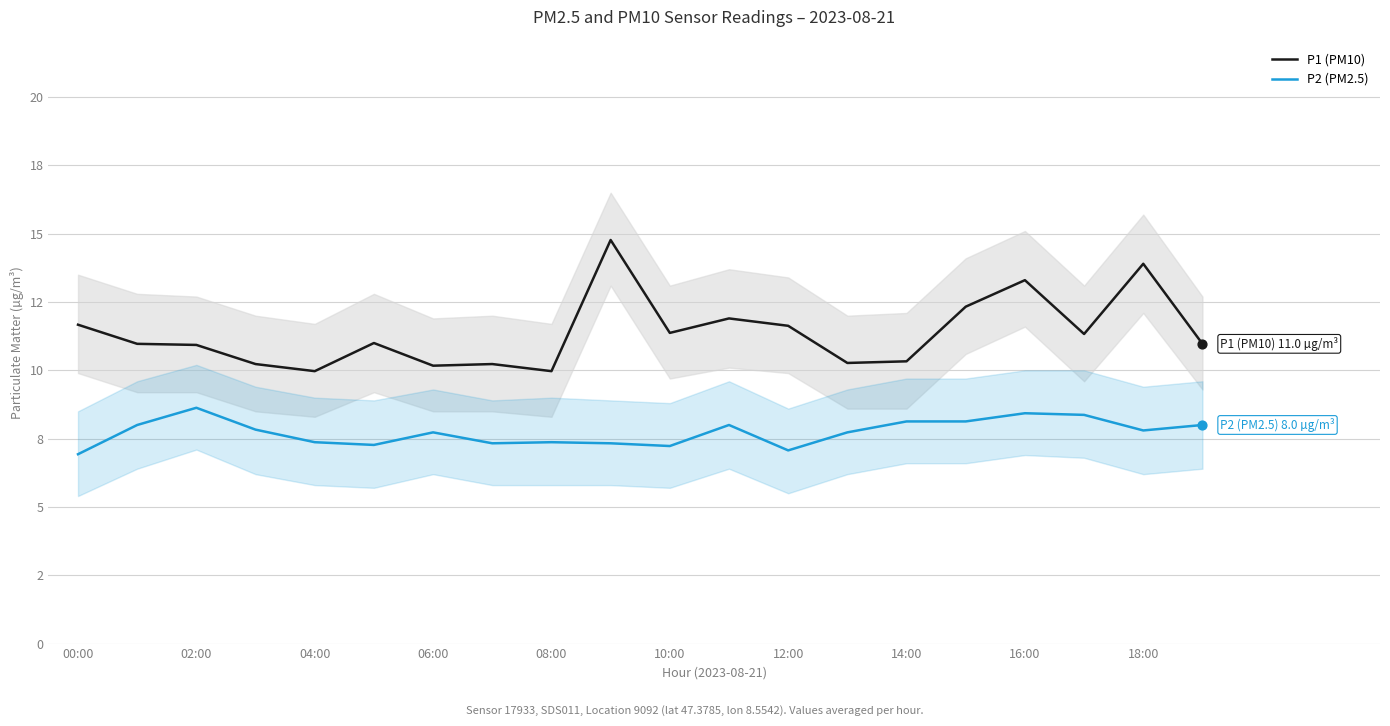

Which series reaches the minimum Y coordinate?

P2 (PM2.5)